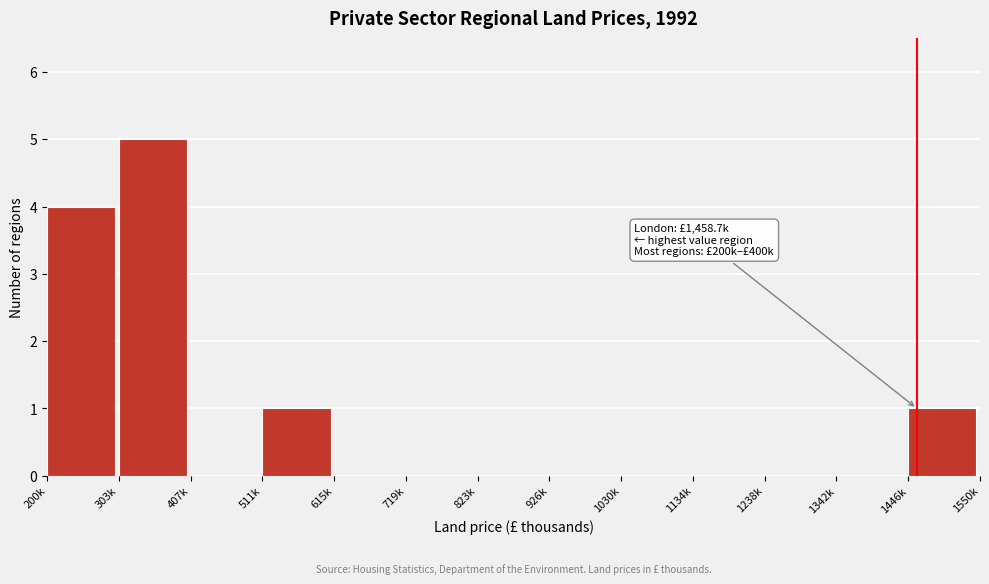

Reading right to left, what are all the values shown in this chart?

1446k=1	1342k=0	1238k=0	1134k=0	1030k=0	926k=0	823k=0	719k=0	615k=0	511k=1	407k=0	303k=5	200k=4